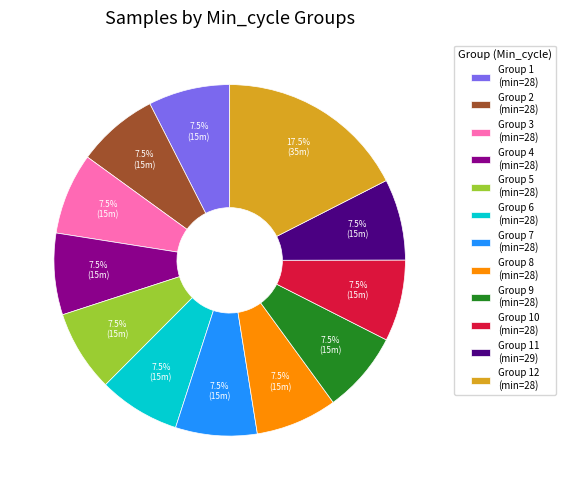

Which slice is the largest?

Group 12 (min=28)